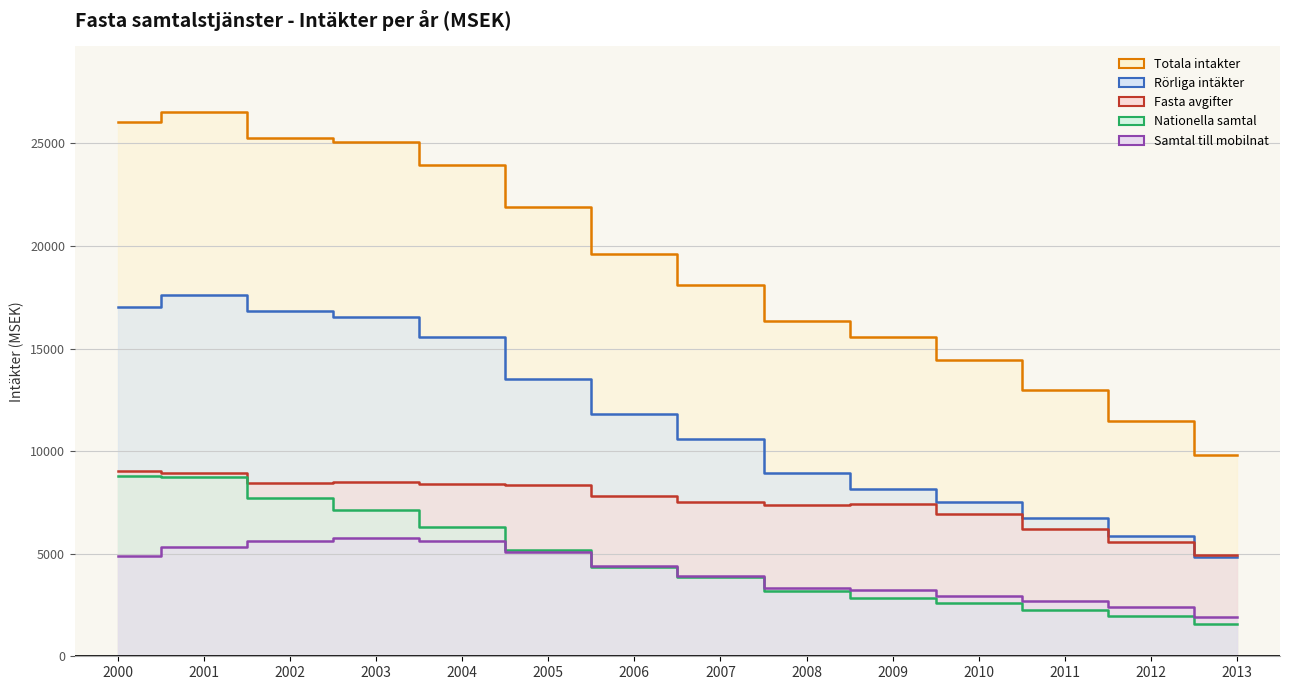

At which label does Fasta avgifter reach its minimum?

2013